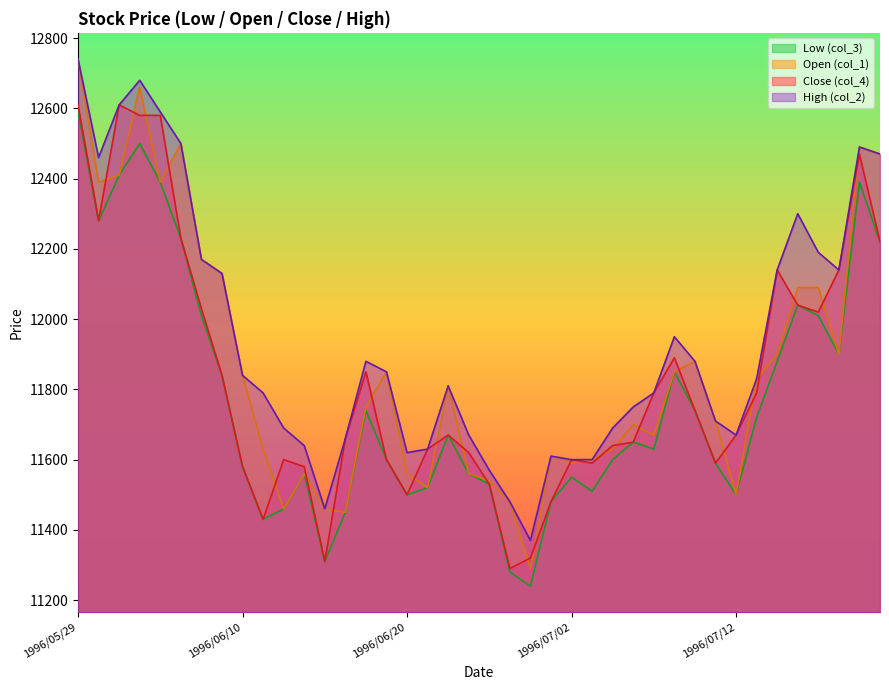

Count the number of data series in this chart.

4